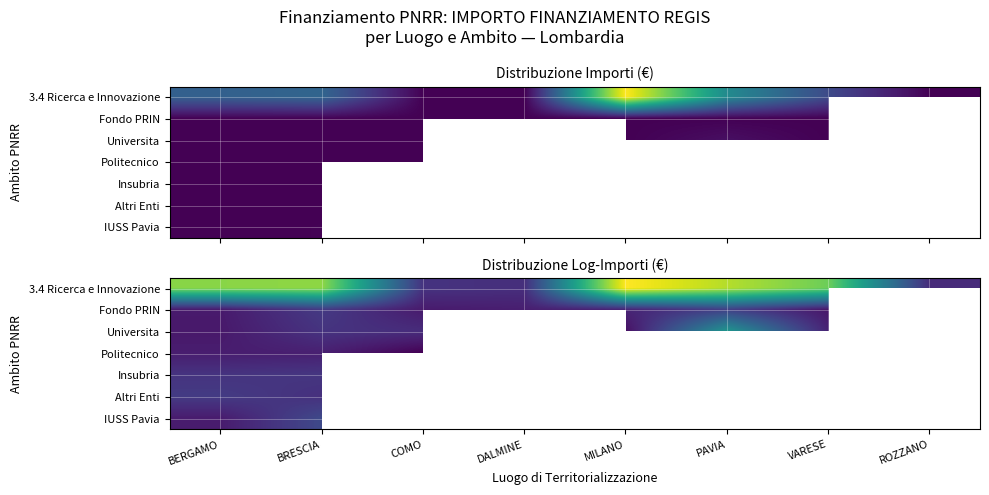

Which series has the largest total across all categories?

3.4 Ricerca e Innovazione